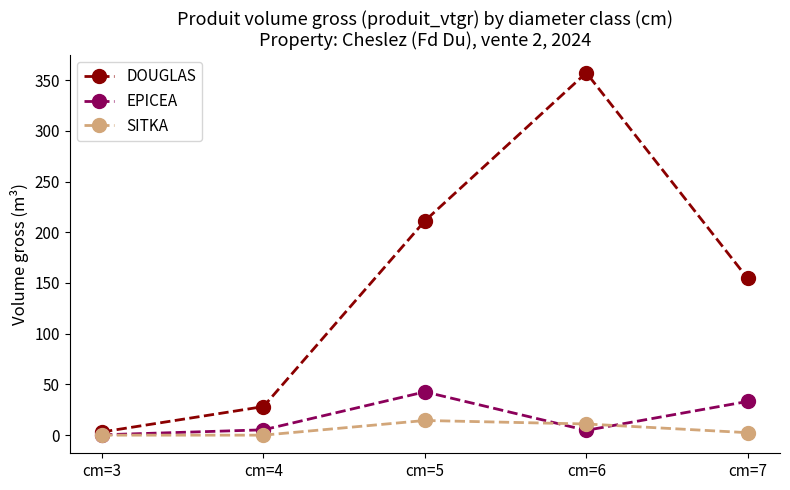

Rank the categories by DOUGLAS value from lowest to highest.

cm=3, cm=4, cm=7, cm=5, cm=6